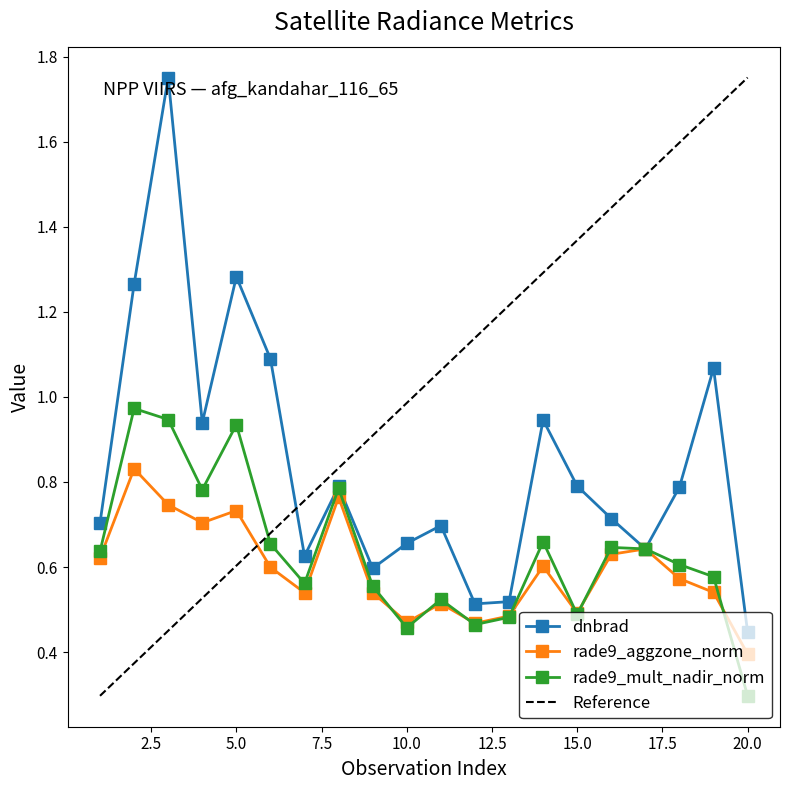

What is the value of the dnbrad point at the 8th from the left?

0.8